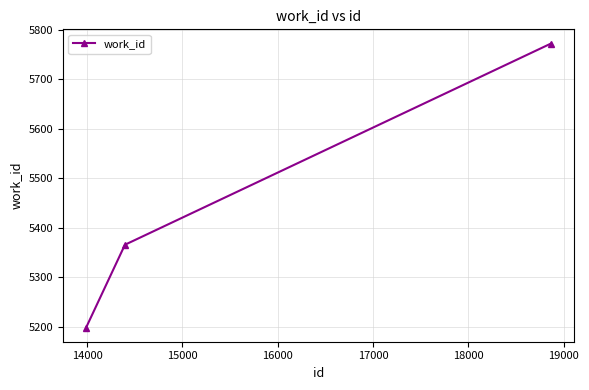

What is the smallest value displayed?

5199